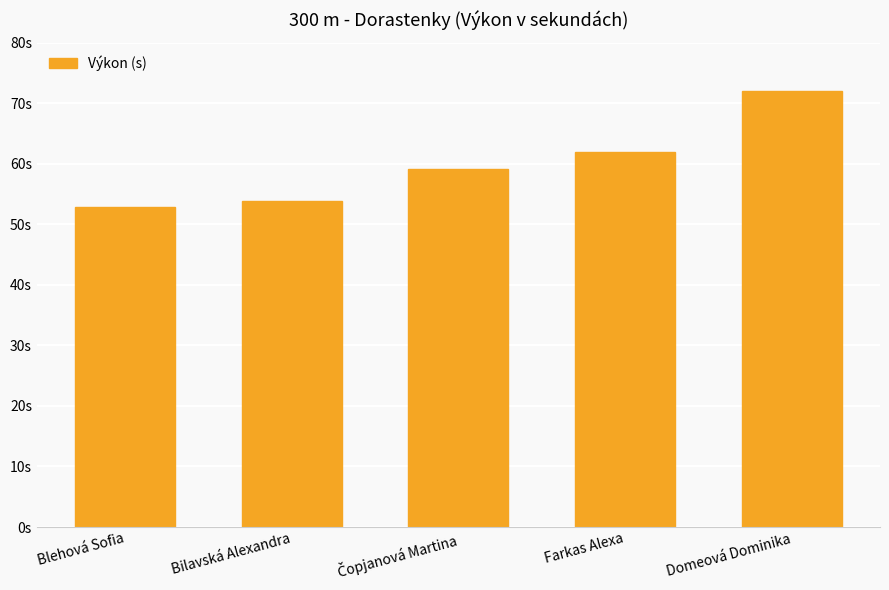

How many distinct data groups are displayed?

1